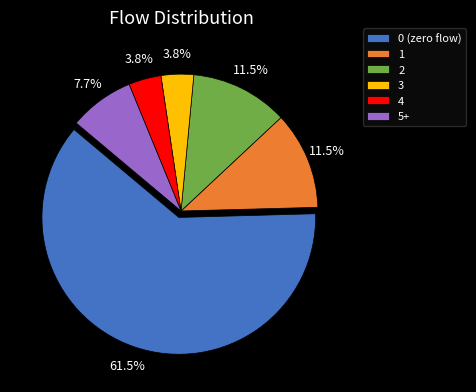

What portion of the pie excludes 2?

88.5%